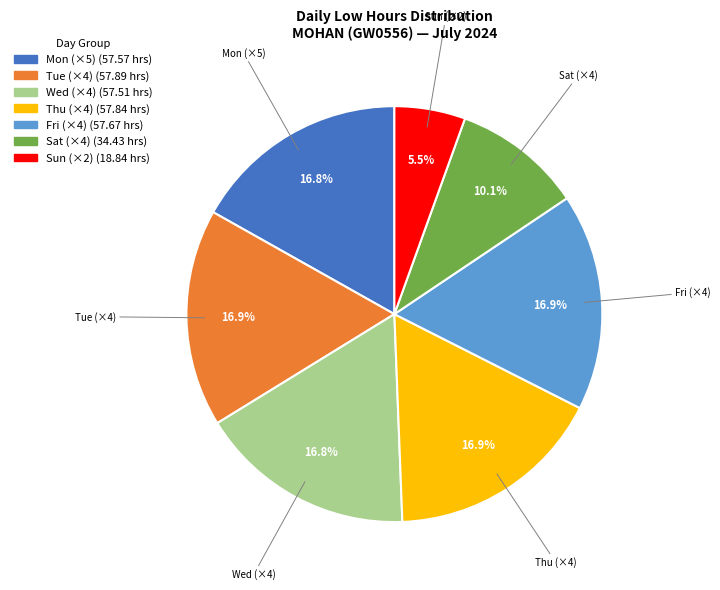

Is there a majority slice in this chart?

No